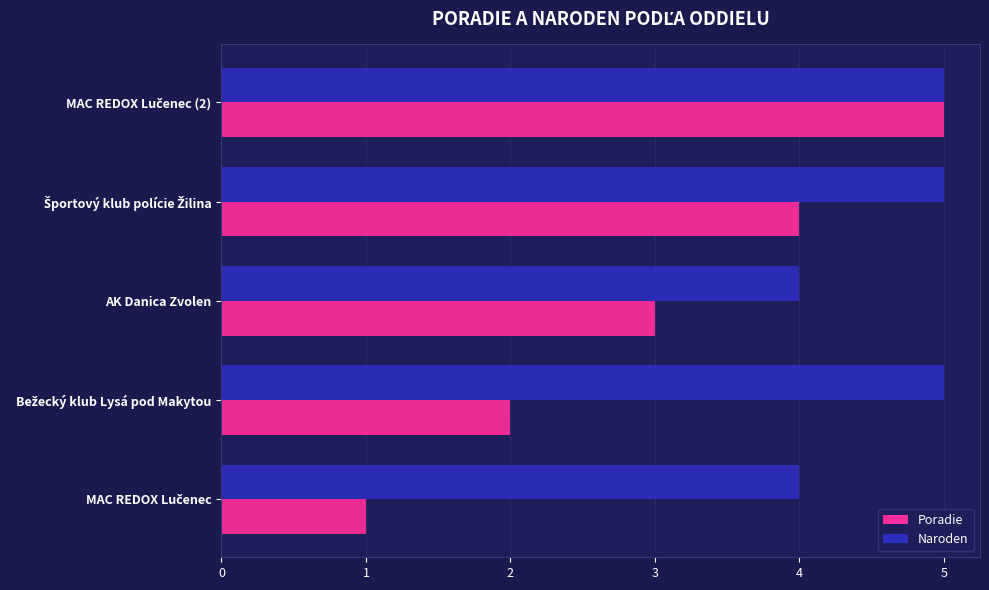

Which series has the widest spread of values?

Poradie